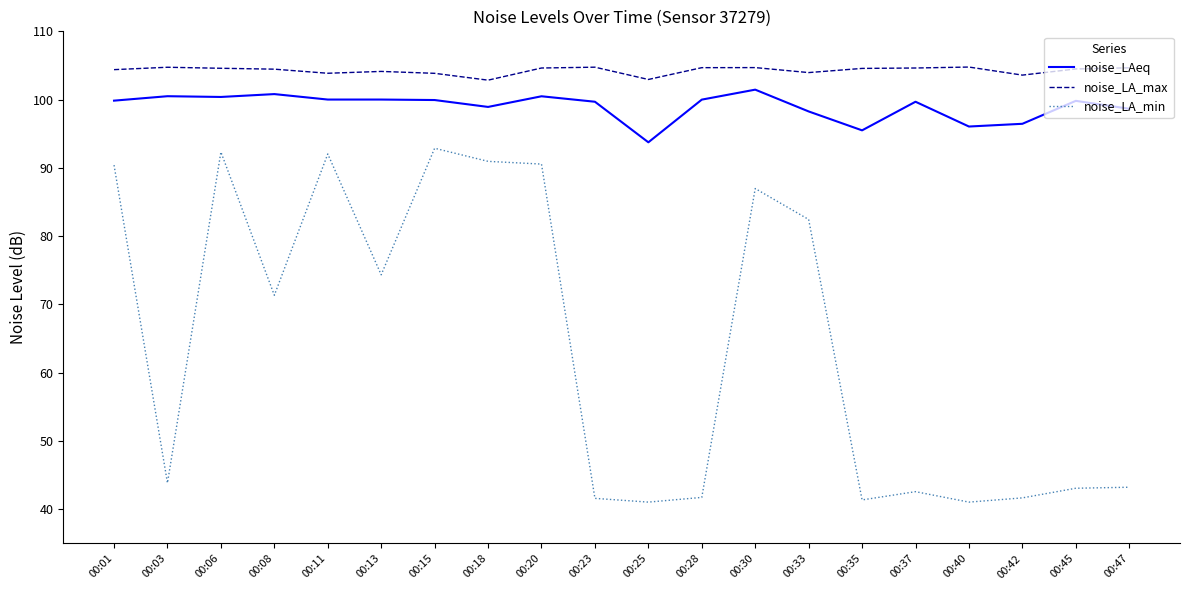

Which series has the largest range (max minus min)?

noise_LA_min